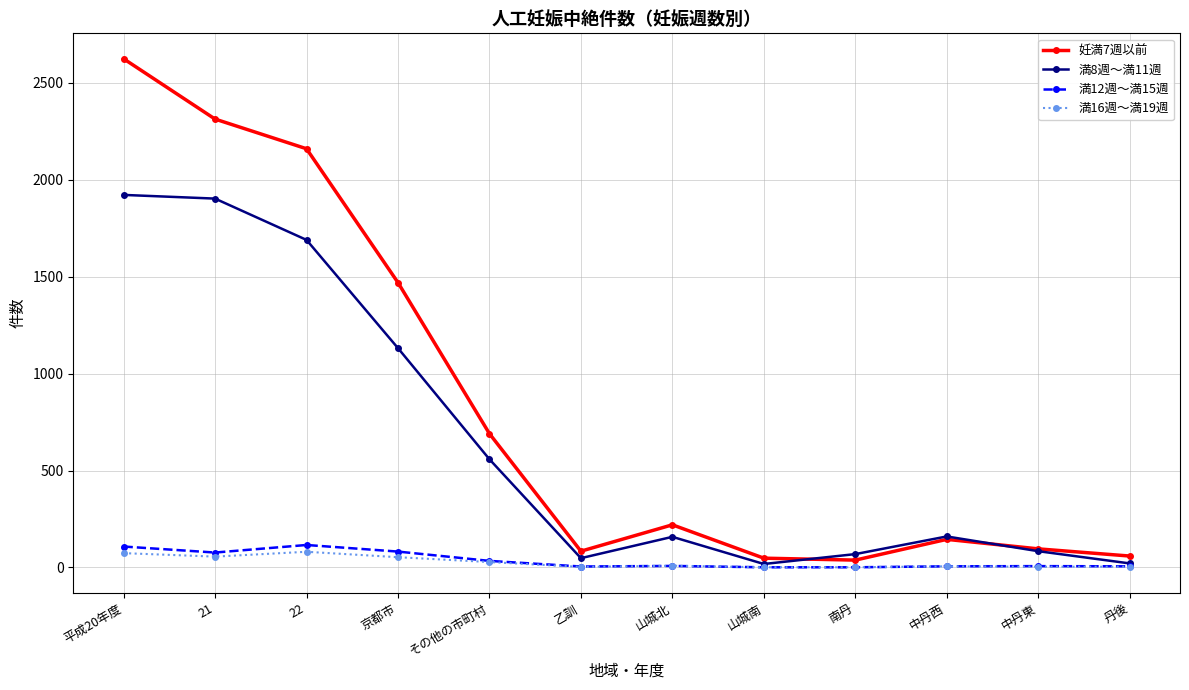

Is it true that 妊満7週以前 equals 59 at 丹後?

True